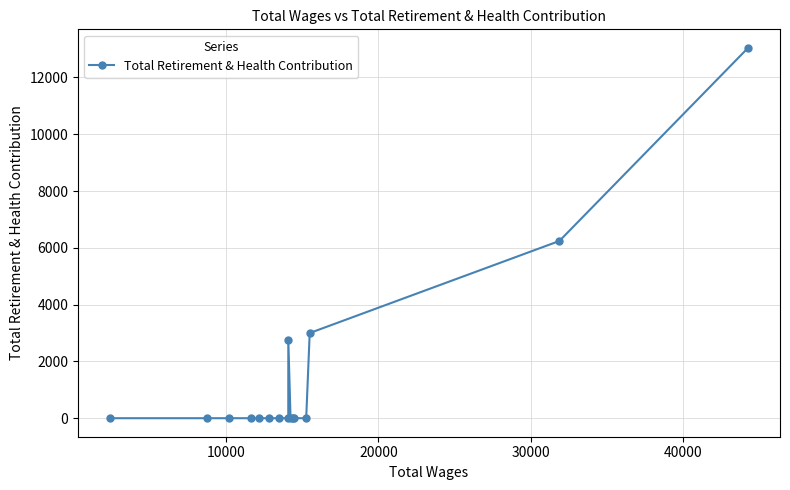

True or false: there are more than 0 points higher than both neighbors.

True